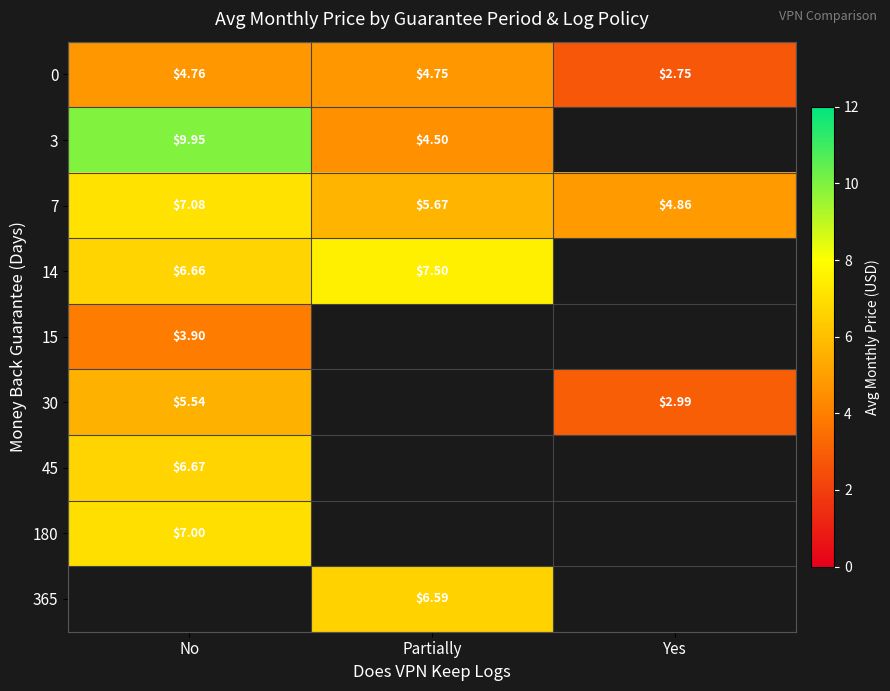

What is the maximum value for 7?

7.1